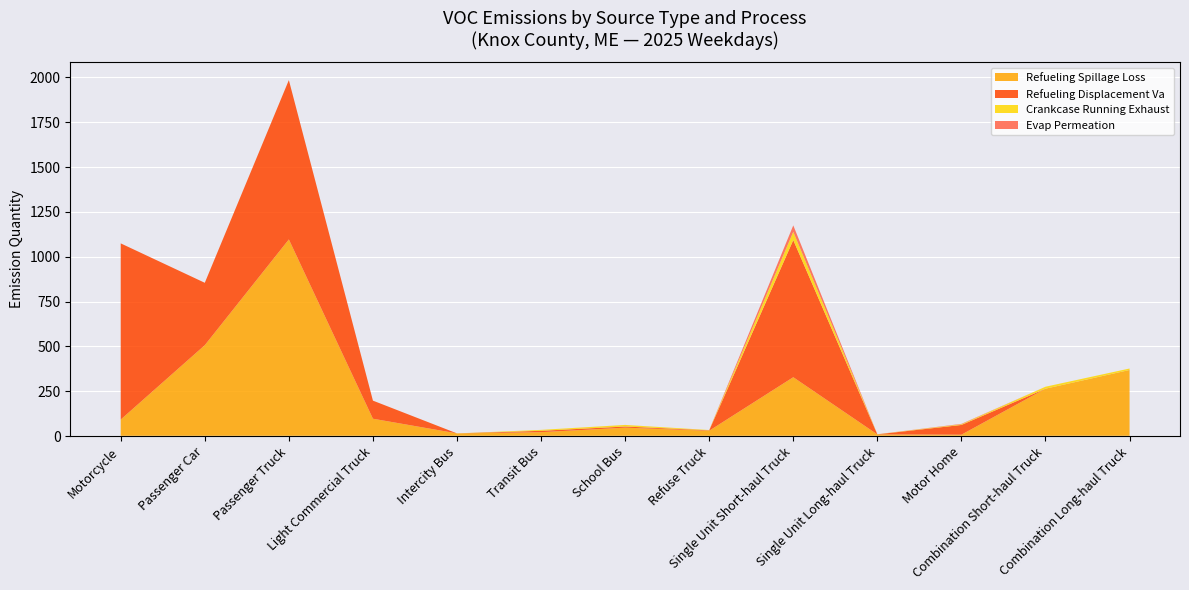

At how many categories does at least one series exceed 730?

3